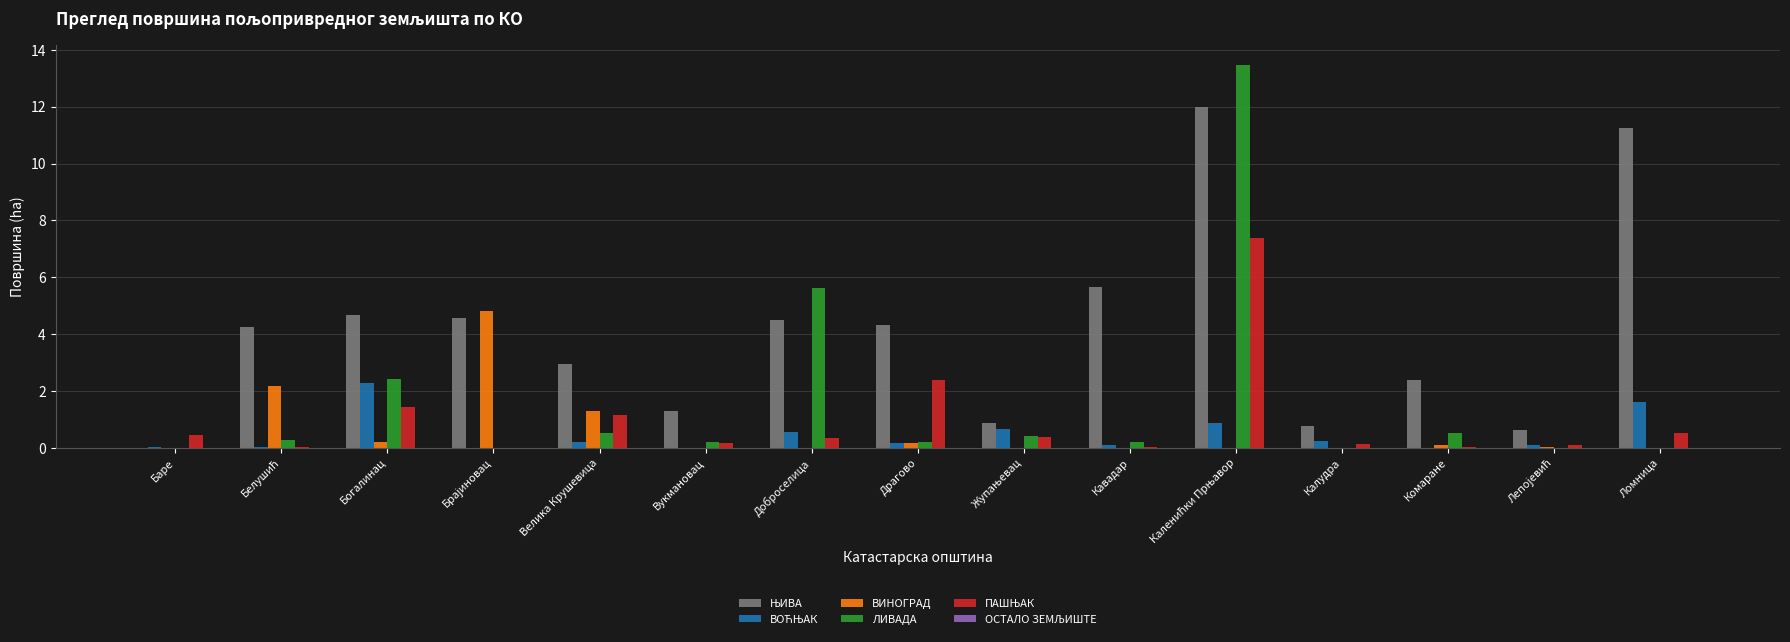

Between Велика Крушевица and Доброселица, which series saw the biggest shift?

ЛИВАДА